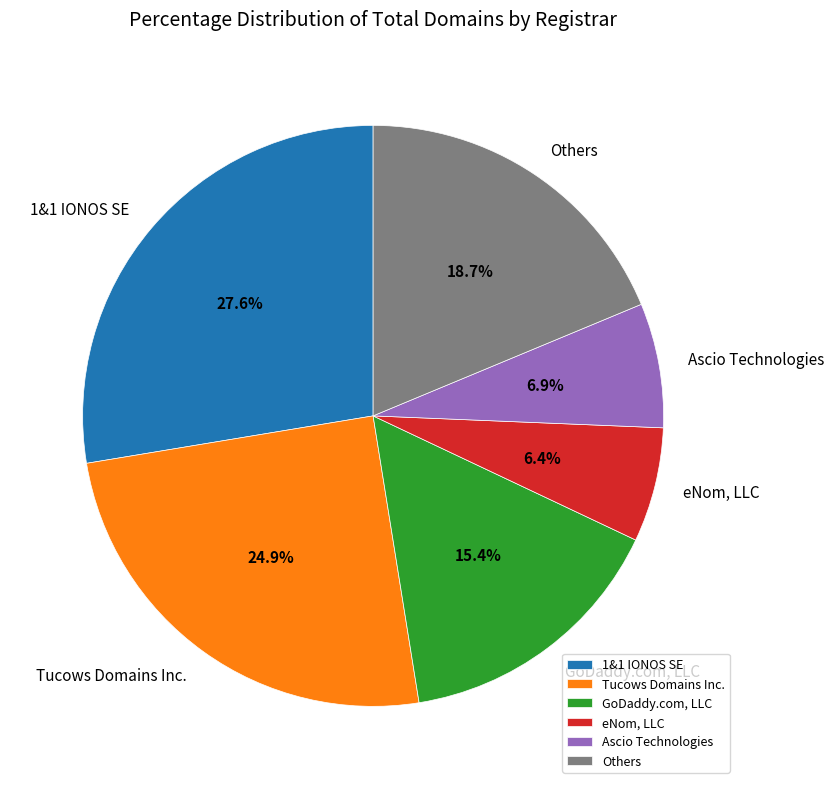

How much of the chart is everything except eNom, LLC?

93.6%